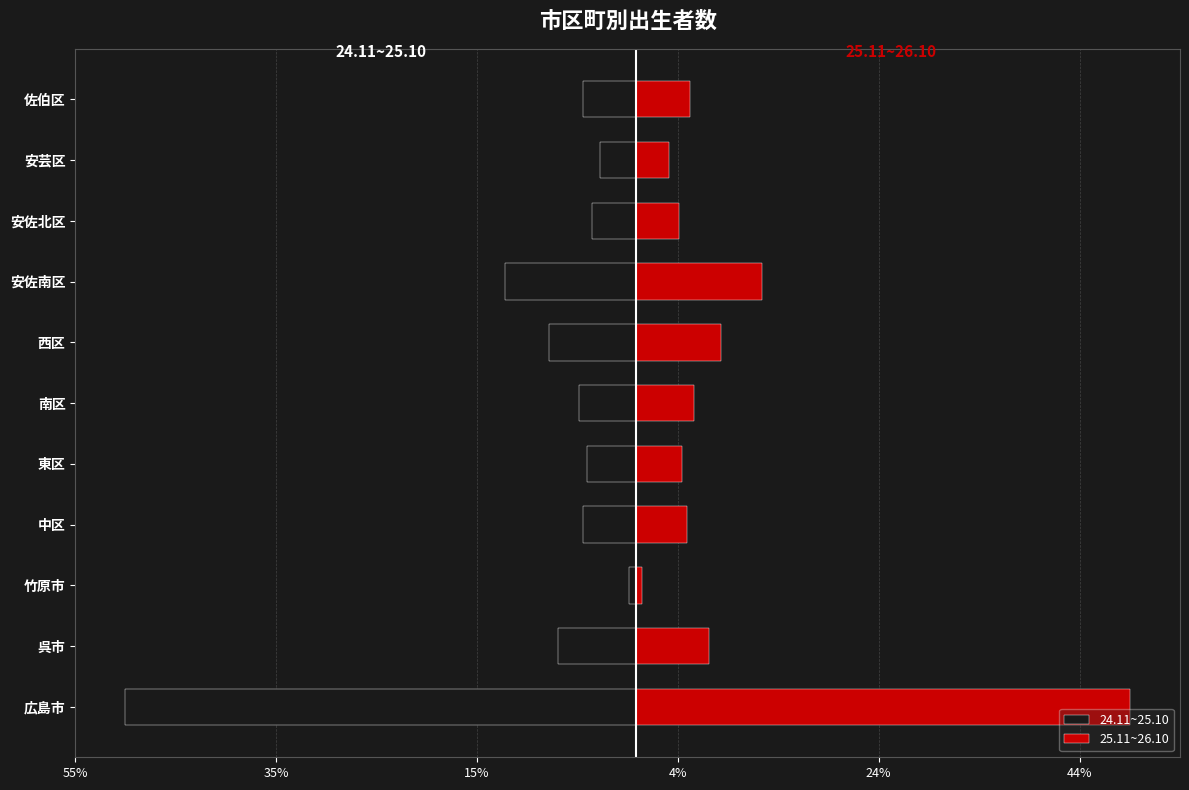

Which series changed the most between 竹原市 and 中区?

24.11~25.10